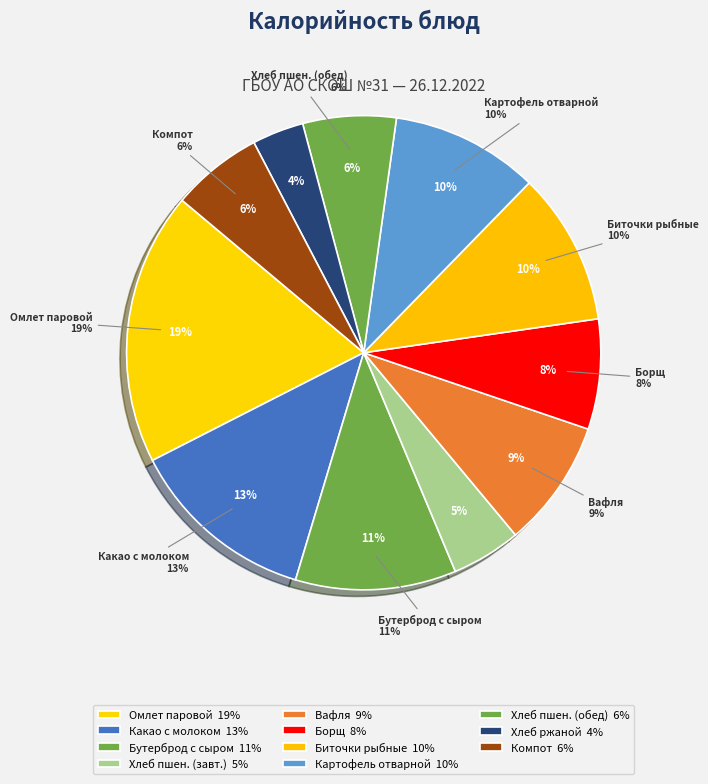

To the nearest percent, what portion does Картофель отварной represent?

10%